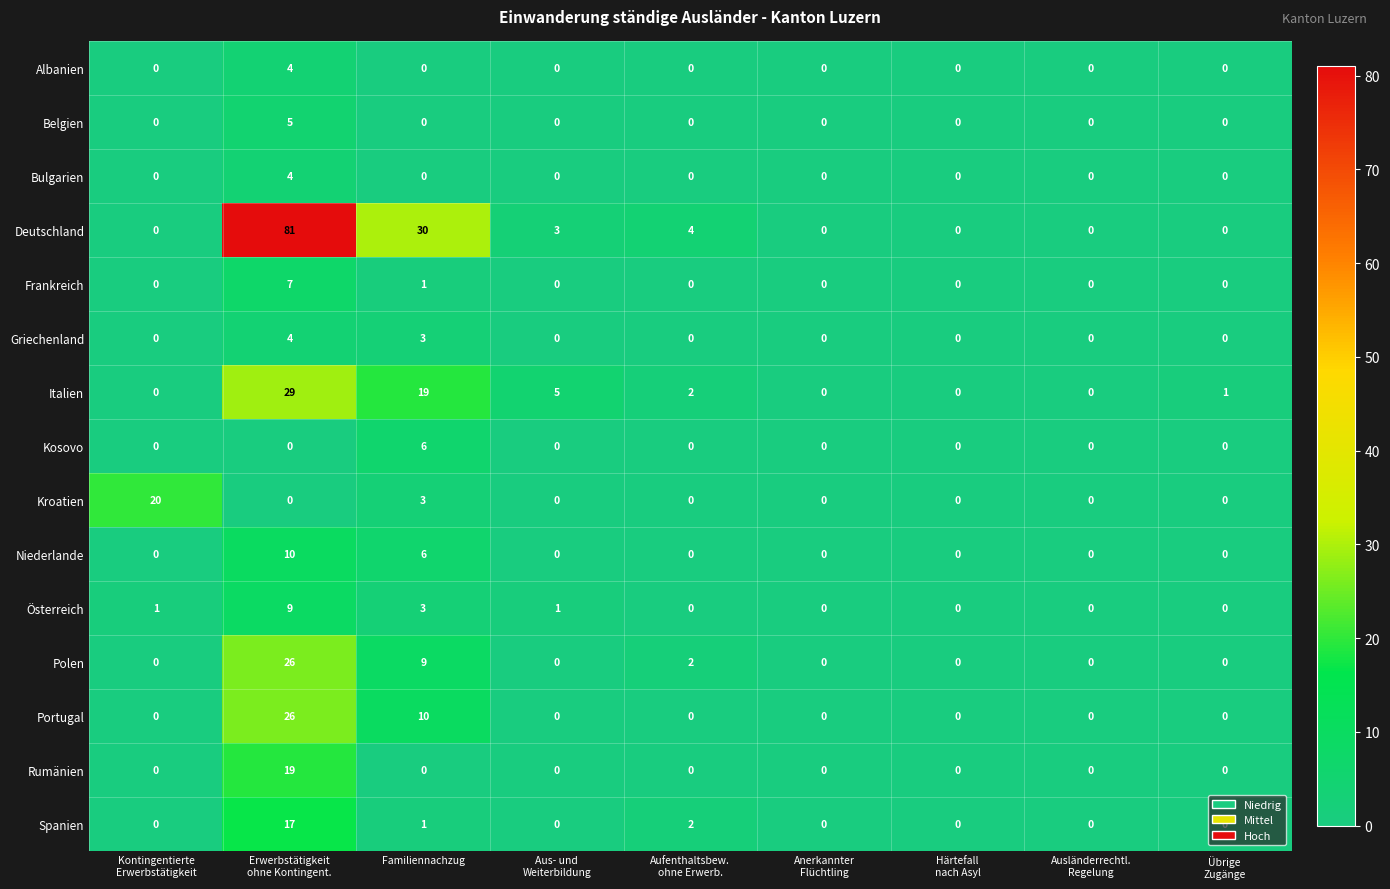

Which series has the largest total across all categories?

Deutschland